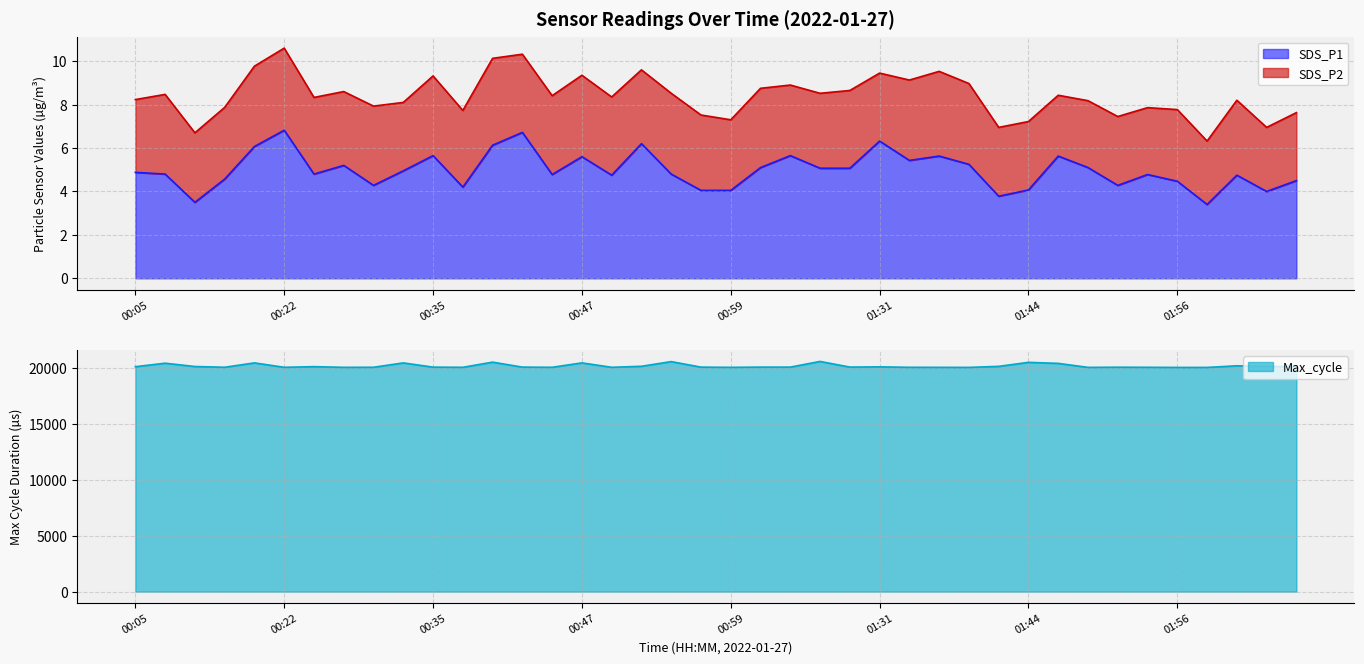

What is the minimum value for SDS_P1?

3.4